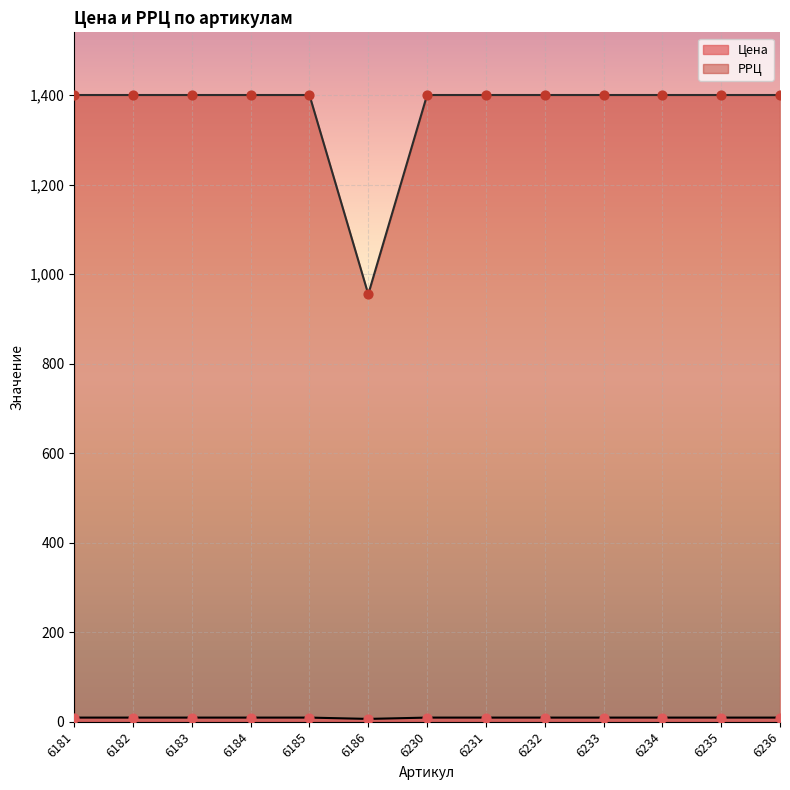

What are all the series names shown in the legend?

Цена, РРЦ